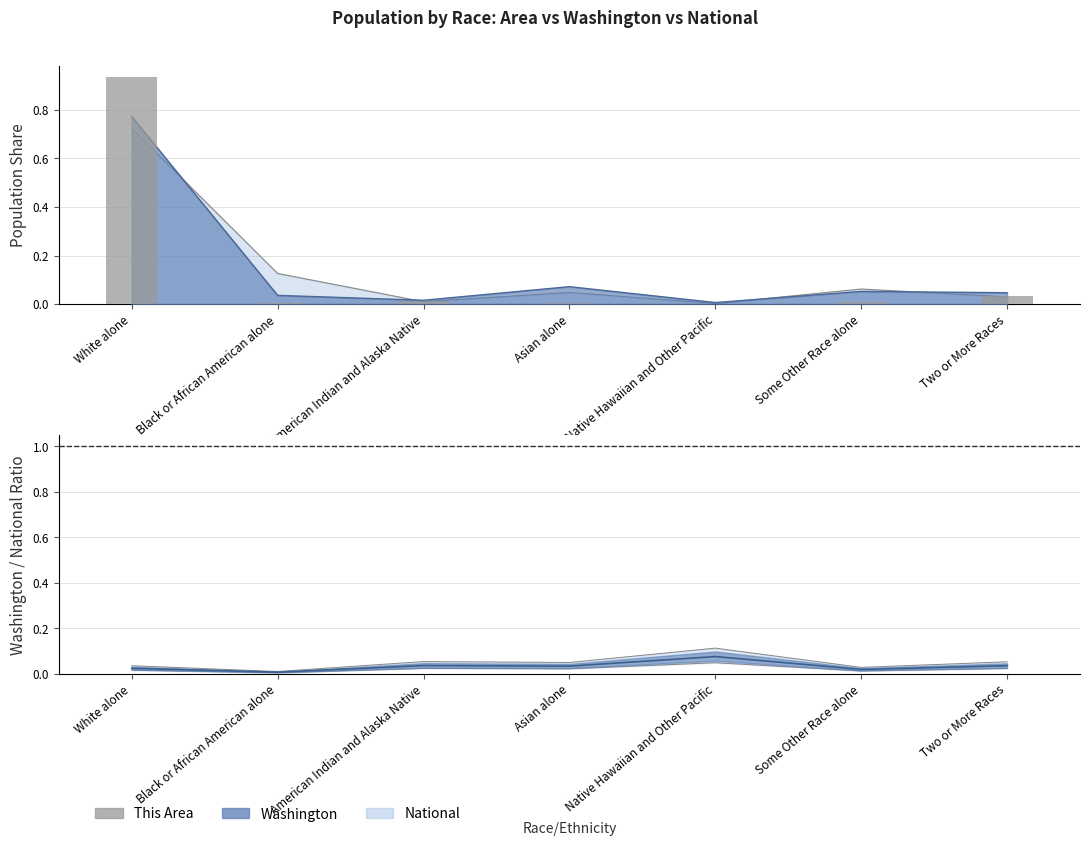

Rank the categories by value from lowest to highest.

Native Hawaiian and Other Pacific, Black or African American alone, Asian alone, Some Other Race alone, American Indian and Alaska Native, Two or More Races, White alone